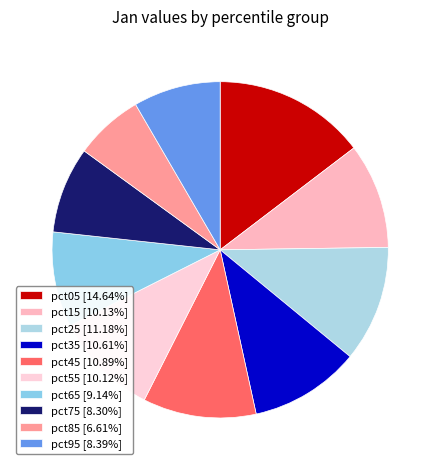

What is the total percentage of pct65 and pct95?

17.5%